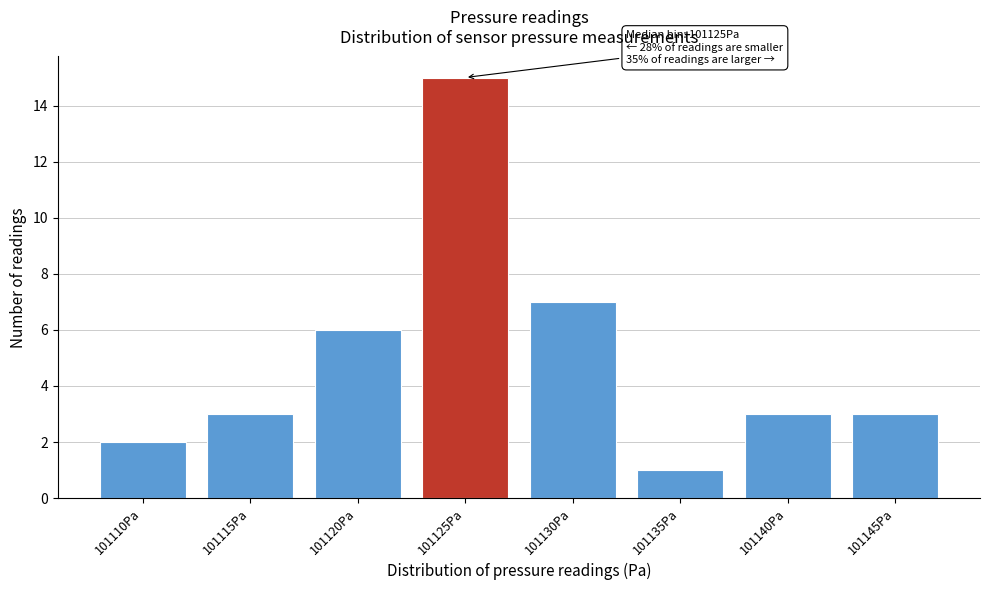

Reading left to right, what are all the values shown in this chart?

2	3	6	15	7	1	3	3